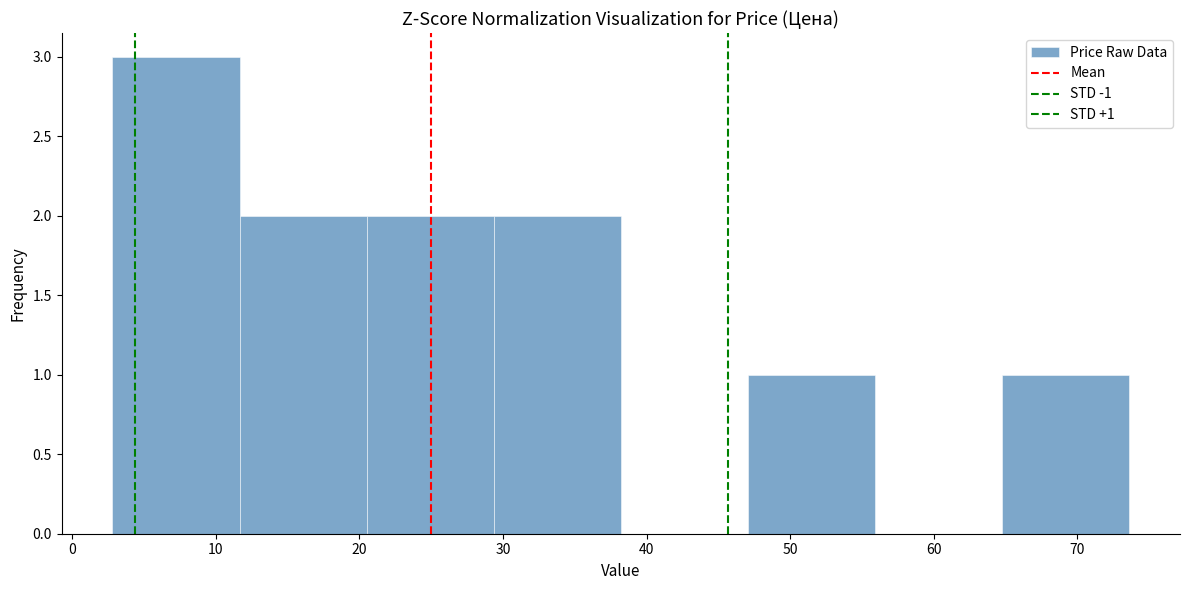

Over which range of the x-axis is the bar tallest?

3 to 12